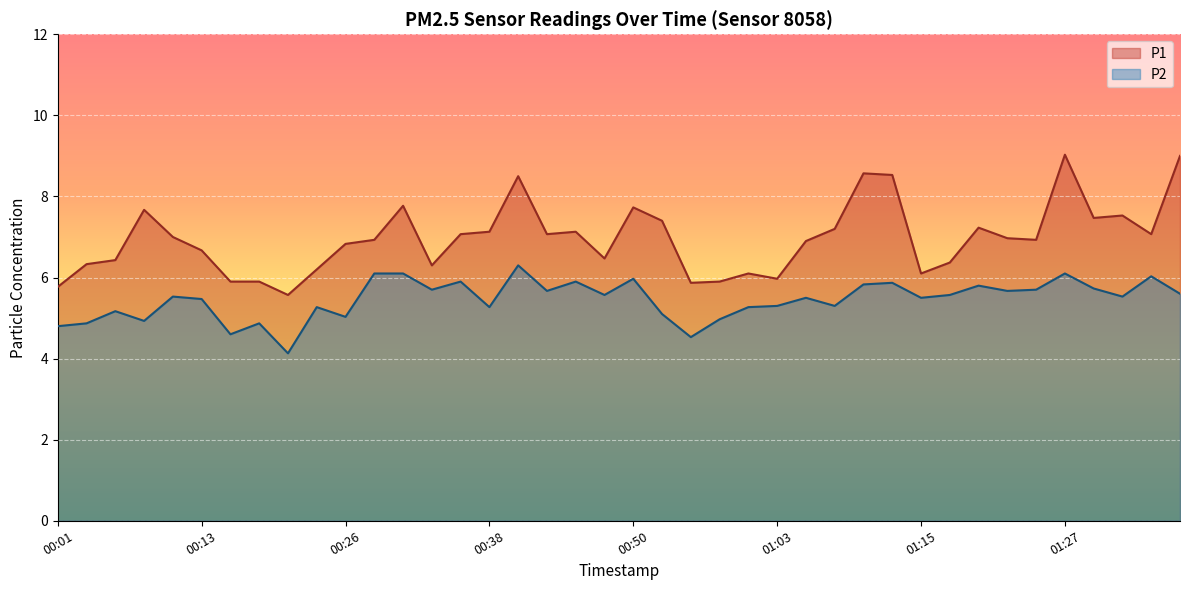

True or false: P1 has a value of 4.0 at 00:06.

False